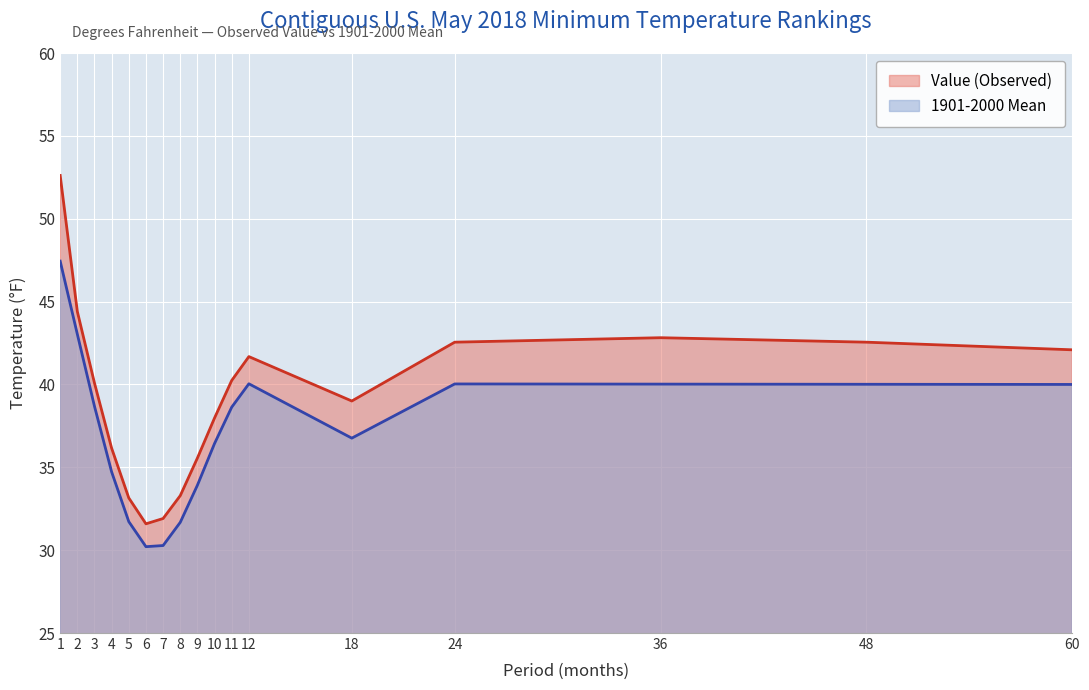

List the series in order of their overall mean, lowest first.

1901-2000 Mean, Value (Observed)